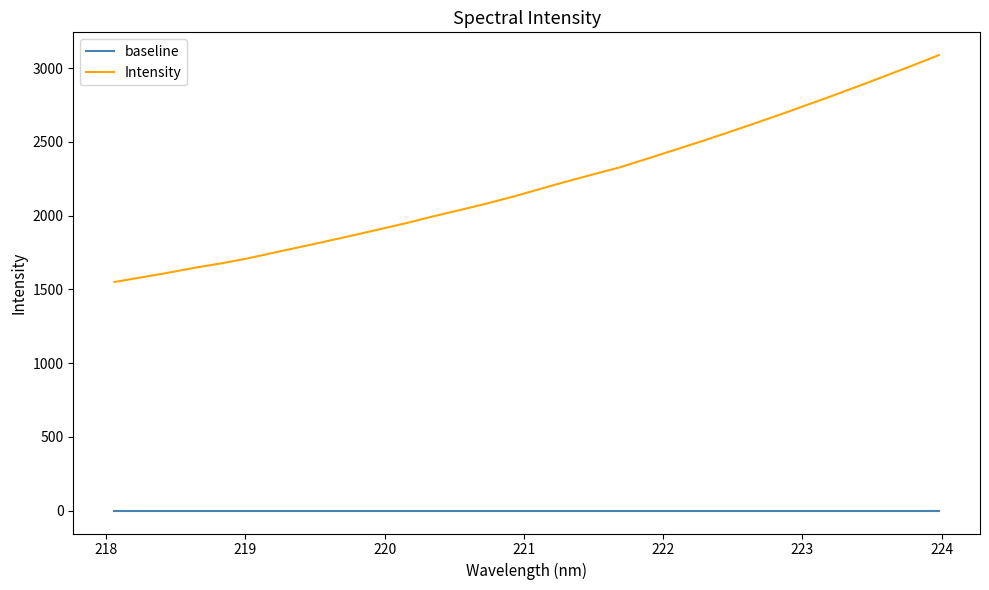

True or false: baseline and Intensity intersect in this chart.

False